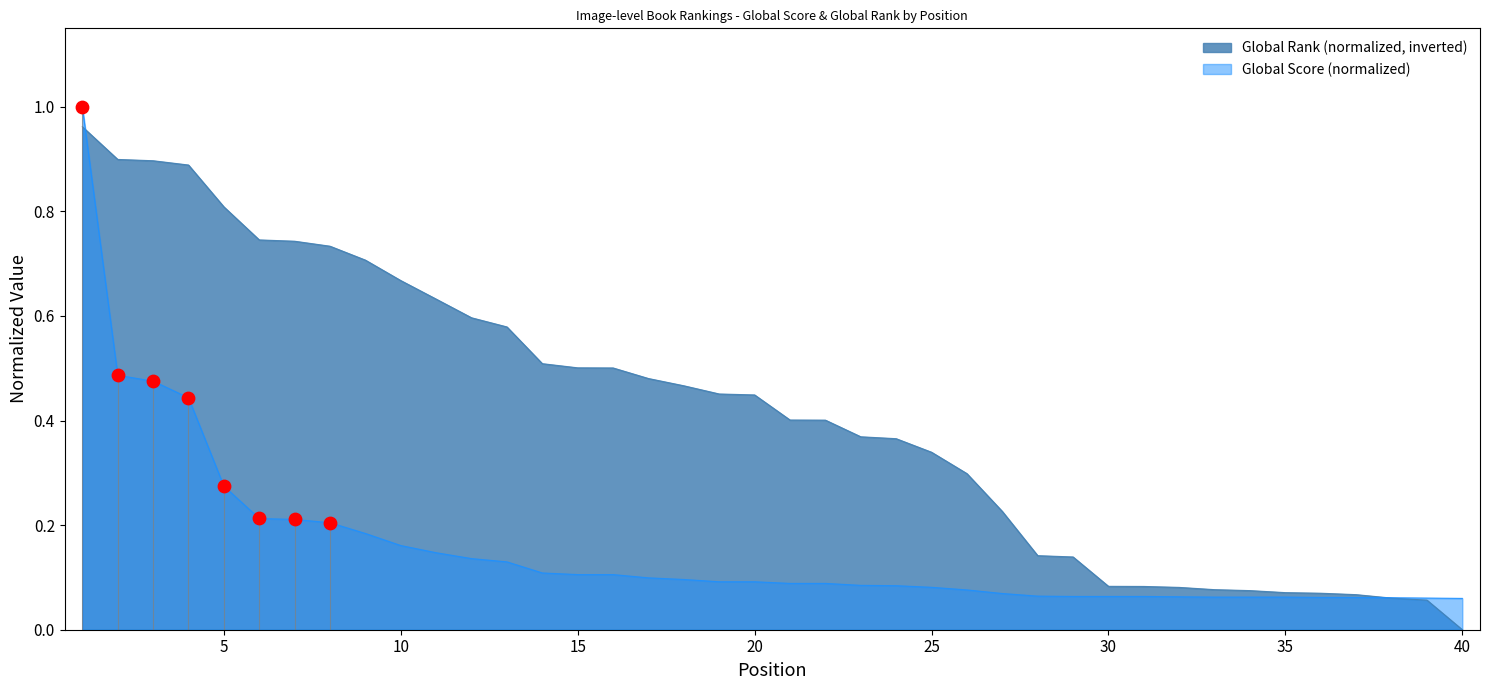

What is the total value across all series at 27?

0.3